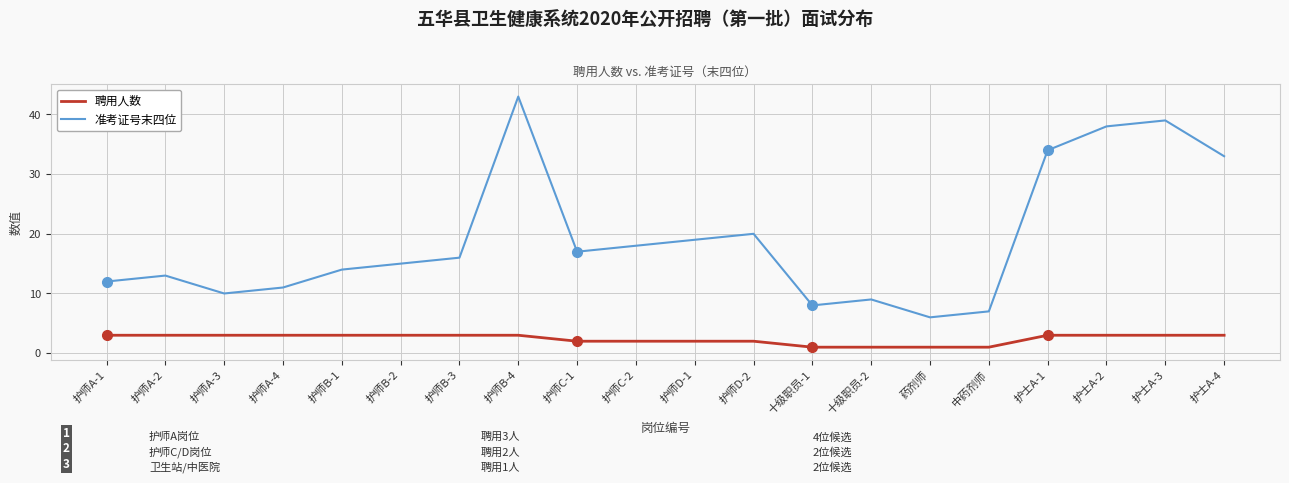

Which series changed the most between 护师B-1 and 护士A-1?

准考证号末四位